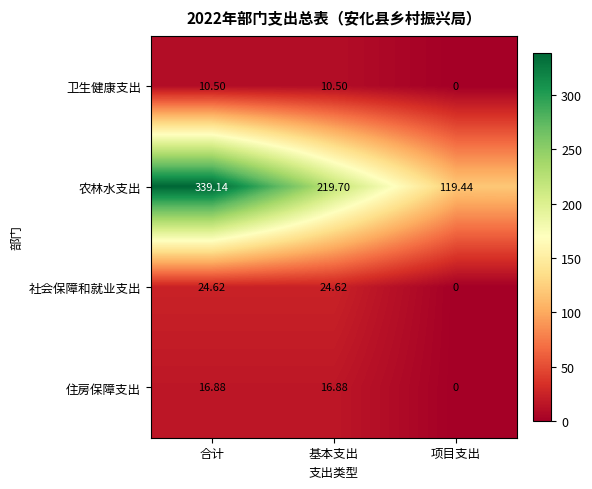

At 合计, list the series in order from smallest to largest.

卫生健康支出, 住房保障支出, 社会保障和就业支出, 农林水支出